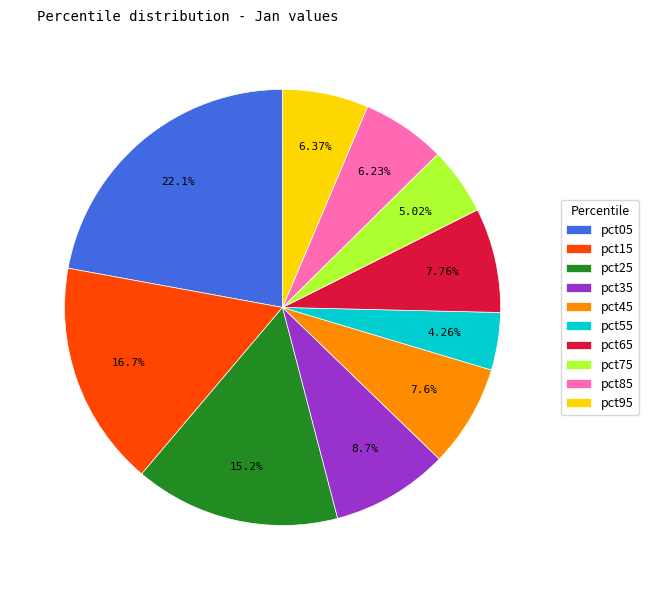

What is the largest slice in the pie chart?

pct05